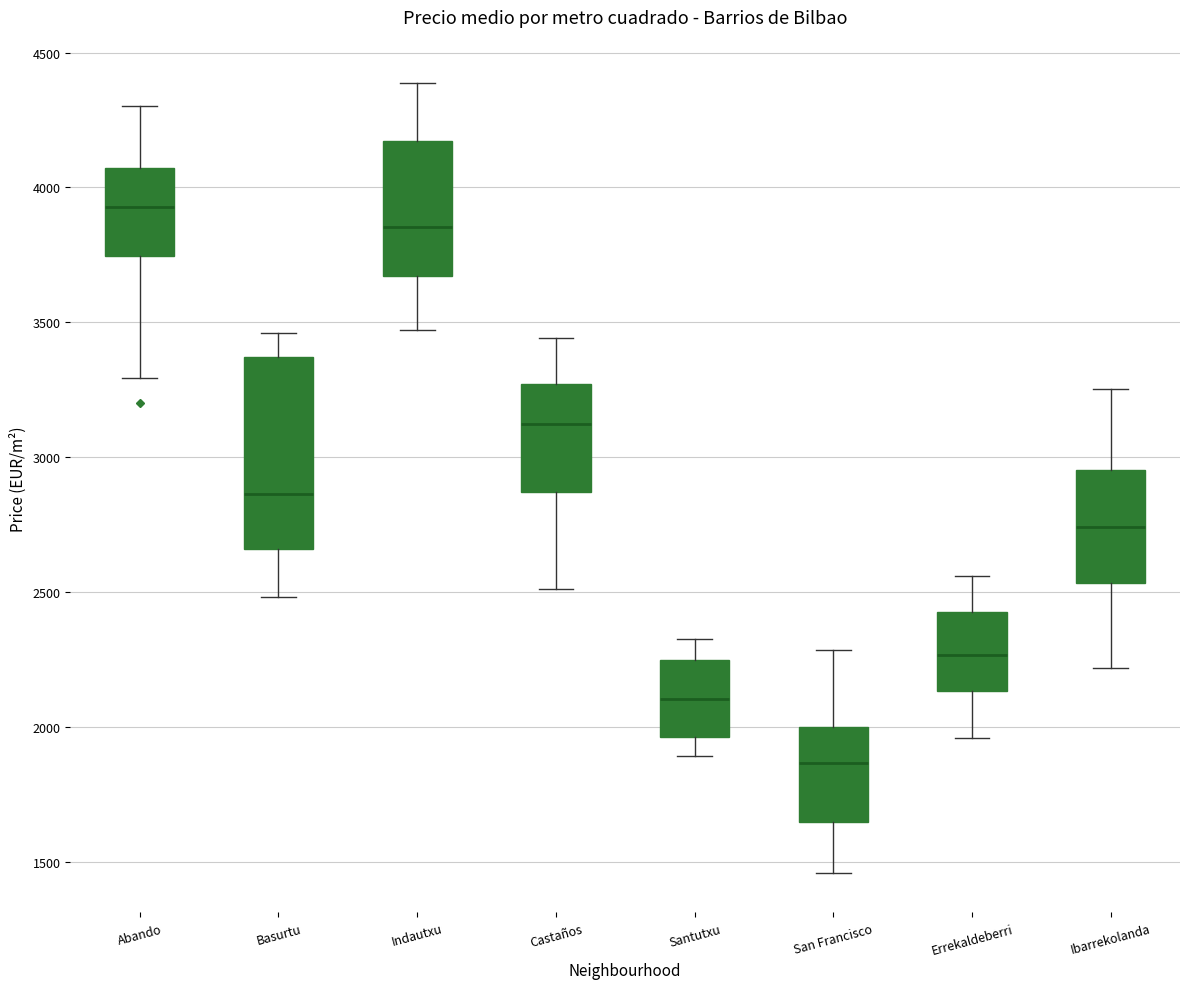

Where does the lower whisker of the box for San Francisco end on the y-axis? The values are not printed on the chart, so give them approximately, as read against the axis.

1450